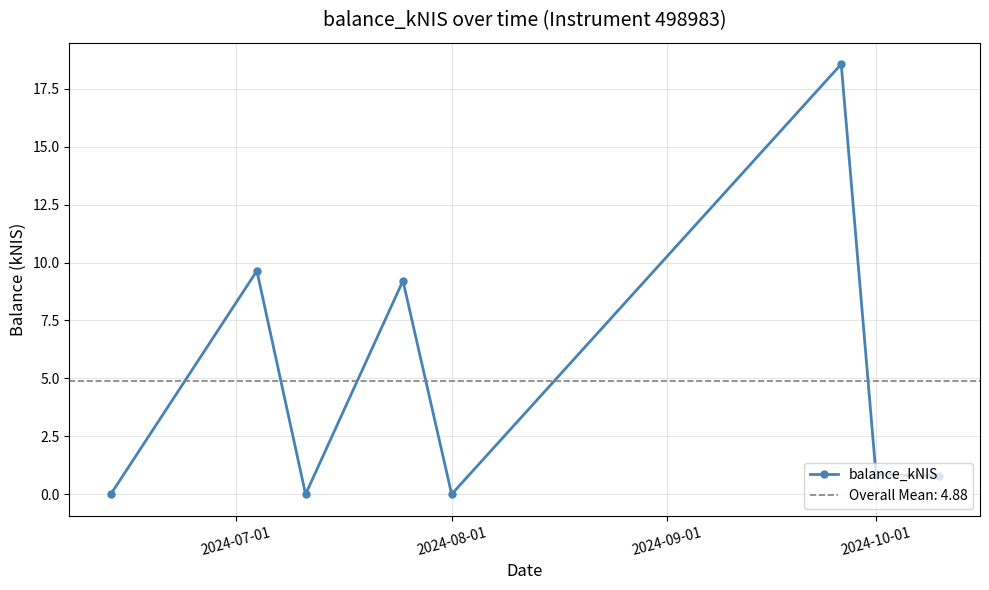

In balance_kNIS, how many points are higher than both neighbors (excluding endpoints)?

3